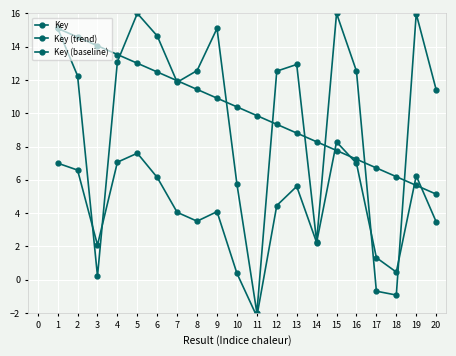

True or false: Key (trend) has a value of 8.3 at 15.

True